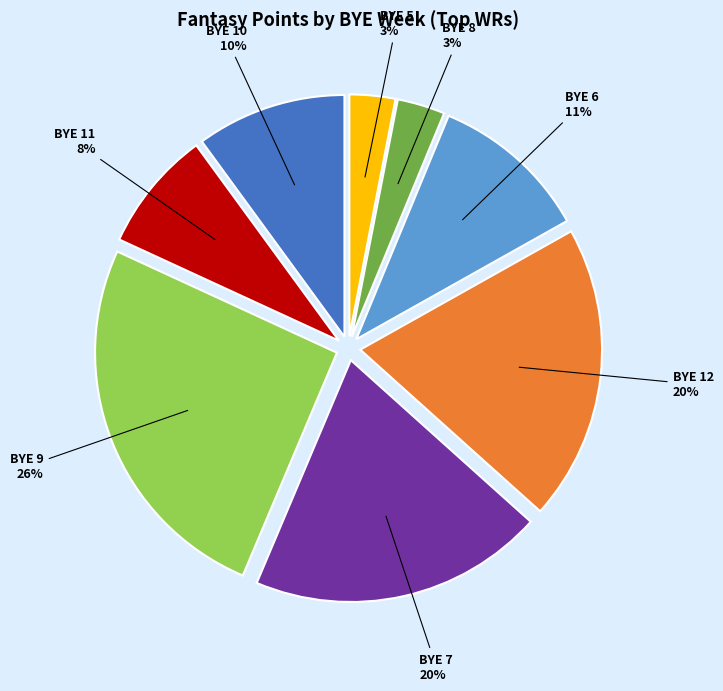

Is there a majority slice in this chart?

No